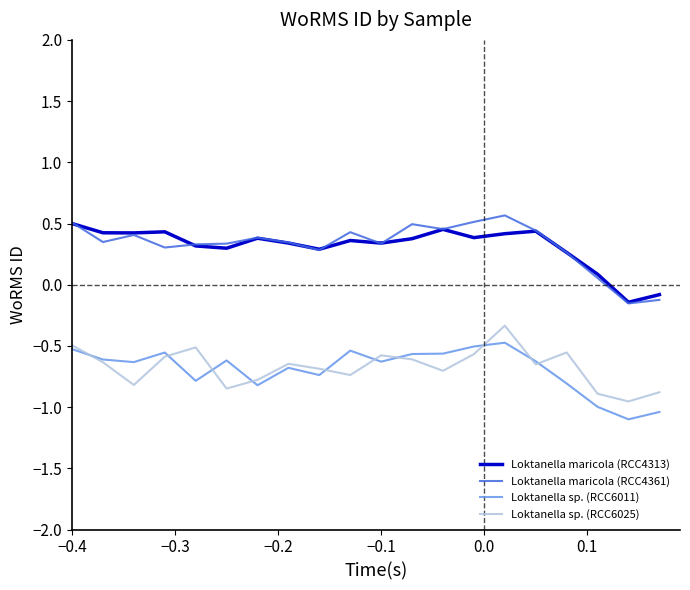

True or false: Loktanella sp. (RCC6011) and Loktanella maricola (RCC4361) cross at least once.

False